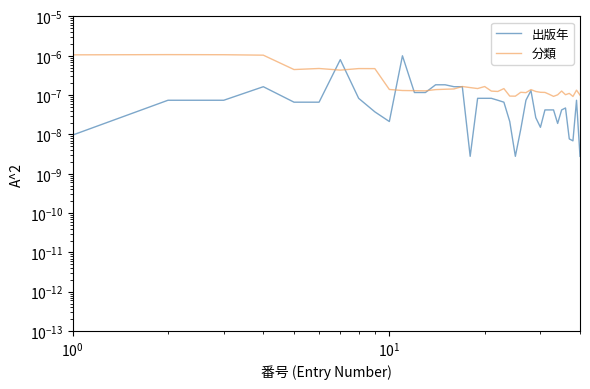

The value of 出版年 at 20 is 0.0. True or false?

False